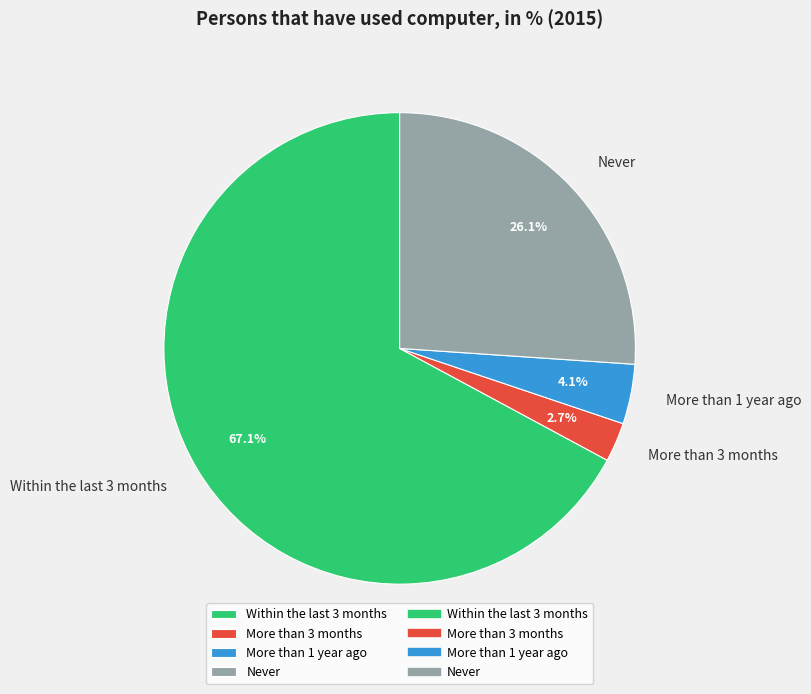

Is there a majority slice in this chart?

Yes